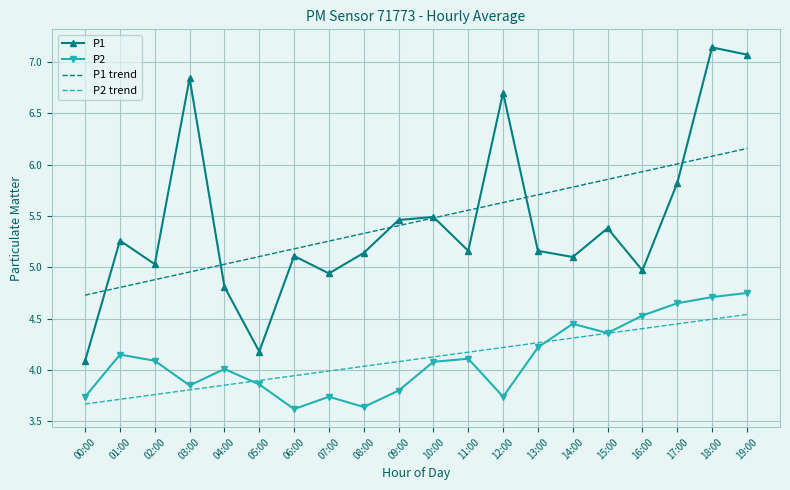

At which label does P1 reach its minimum?

00:00